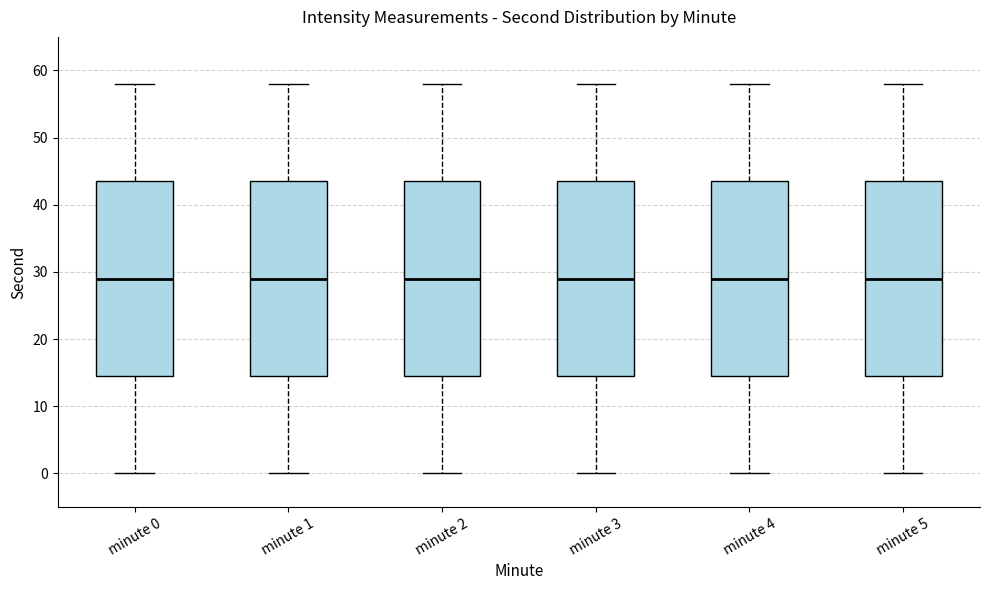

Reading left to right, transcribe this box plot: for each box, give where its median line is, the range the box spans, and where its two whiskers end, as read against the y-axis. The values are not printed on the chart, so give them approximately, as read against the axis.

minute 0: median 29, box 15 to 44, whiskers 0 to 58
minute 1: median 29, box 15 to 44, whiskers 0 to 58
minute 2: median 29, box 15 to 44, whiskers 0 to 58
minute 3: median 29, box 15 to 44, whiskers 0 to 58
minute 4: median 29, box 15 to 44, whiskers 0 to 58
minute 5: median 29, box 15 to 44, whiskers 0 to 58